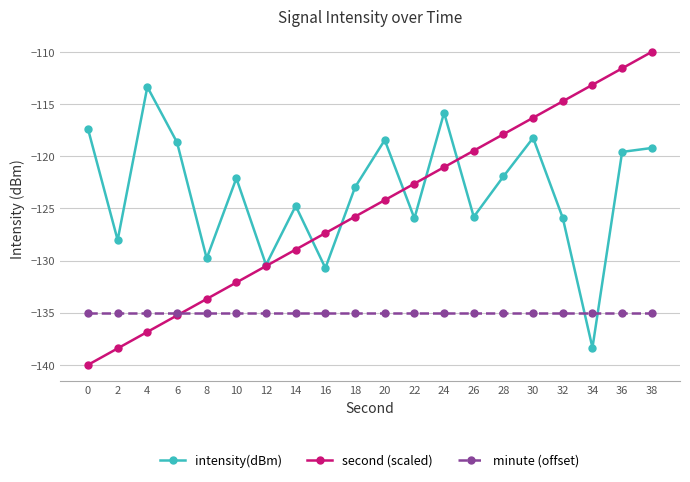

True or false: second (scaled) has more than 2 interior local peaks.

False